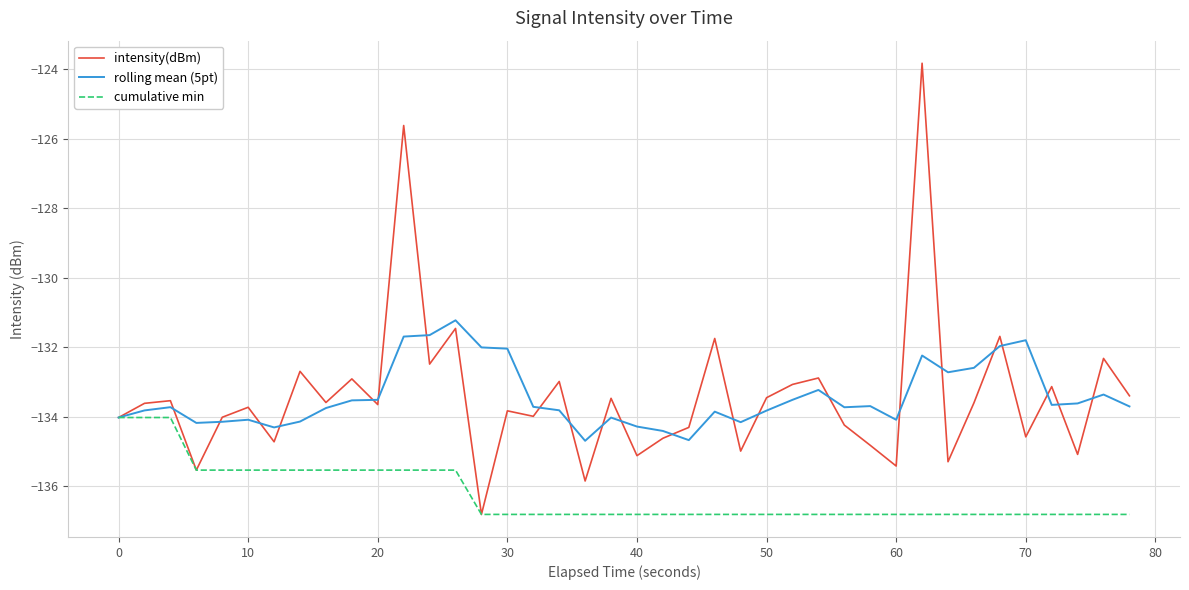

List the series in order of their peak value, highest first.

intensity(dBm), rolling mean (5pt), cumulative min